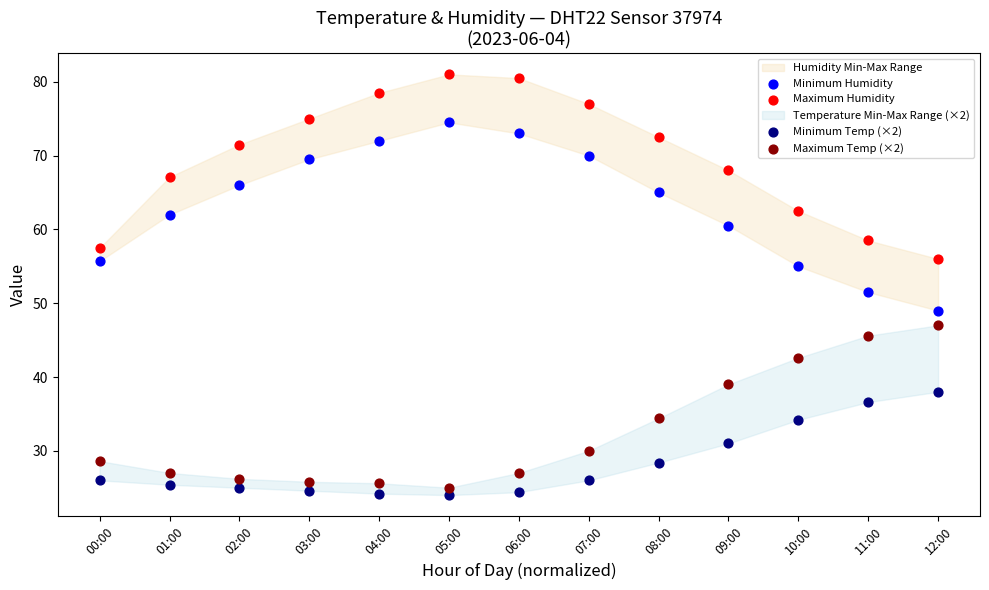

Across all data points, what is the range of X values (max minus min)?

1.0